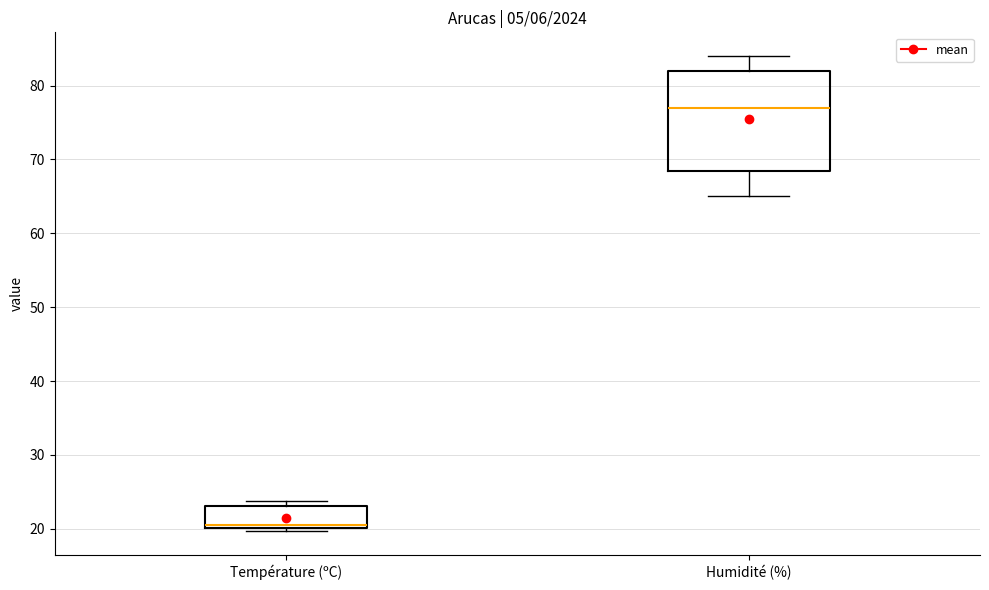

Which box is the tallest, from its lower edge to its upper edge?

Humidité (%)